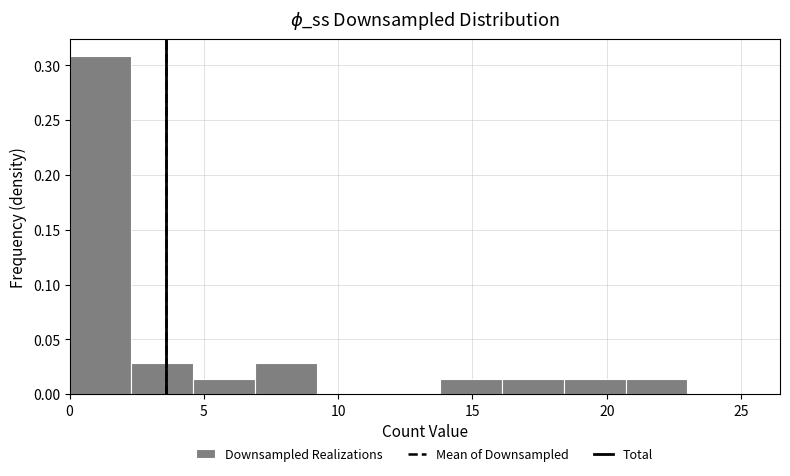

Over which range of the x-axis is the bar tallest?

0.0 to 2.3